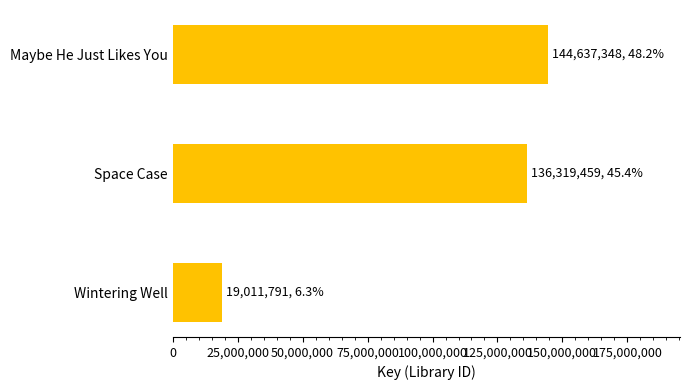

Is it true that the value at Maybe He Just Likes You is 144637348?

True